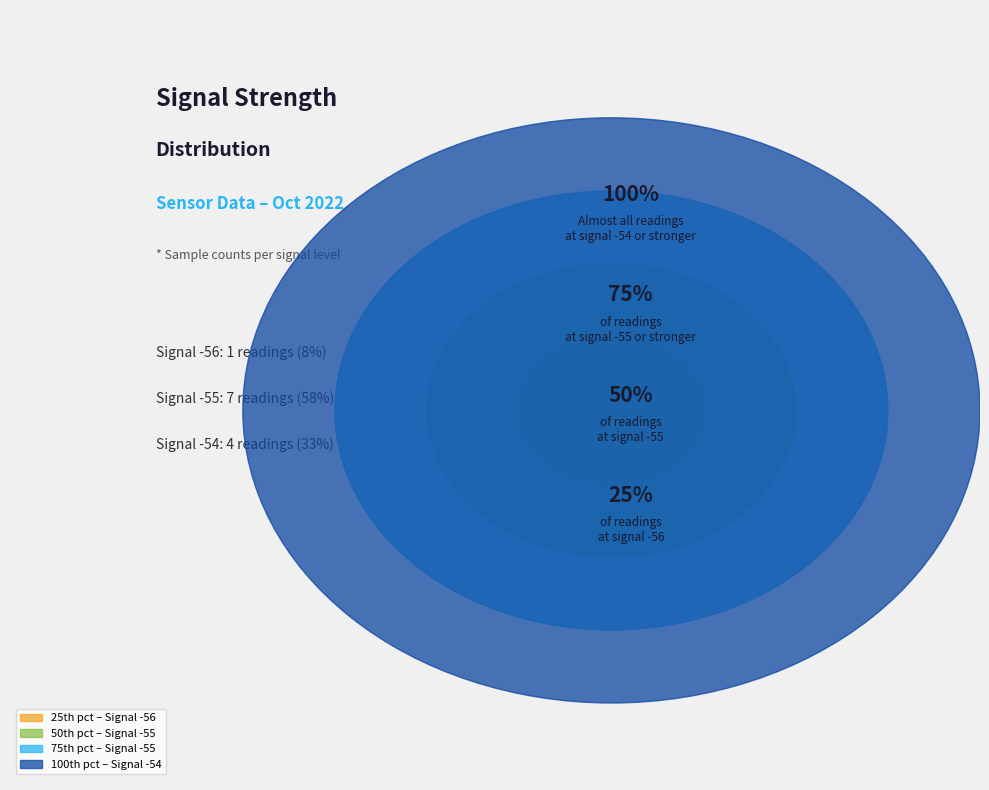

What is the ratio of the value at -55 to the value at -55?

1.0